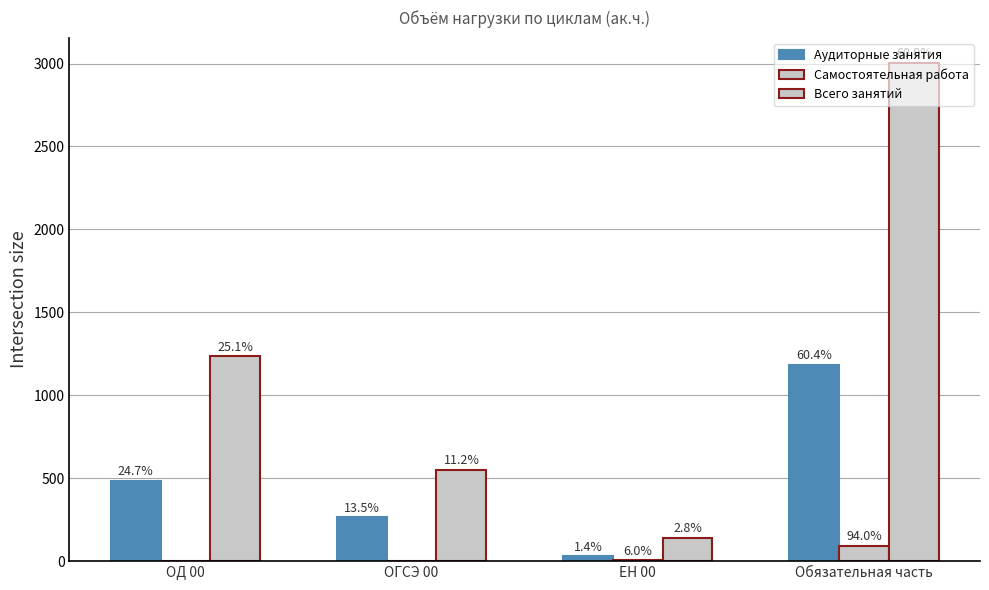

At ОД 00, list the series in order from largest to smallest.

Всего занятий, Аудиторные занятия, Самостоятельная работа